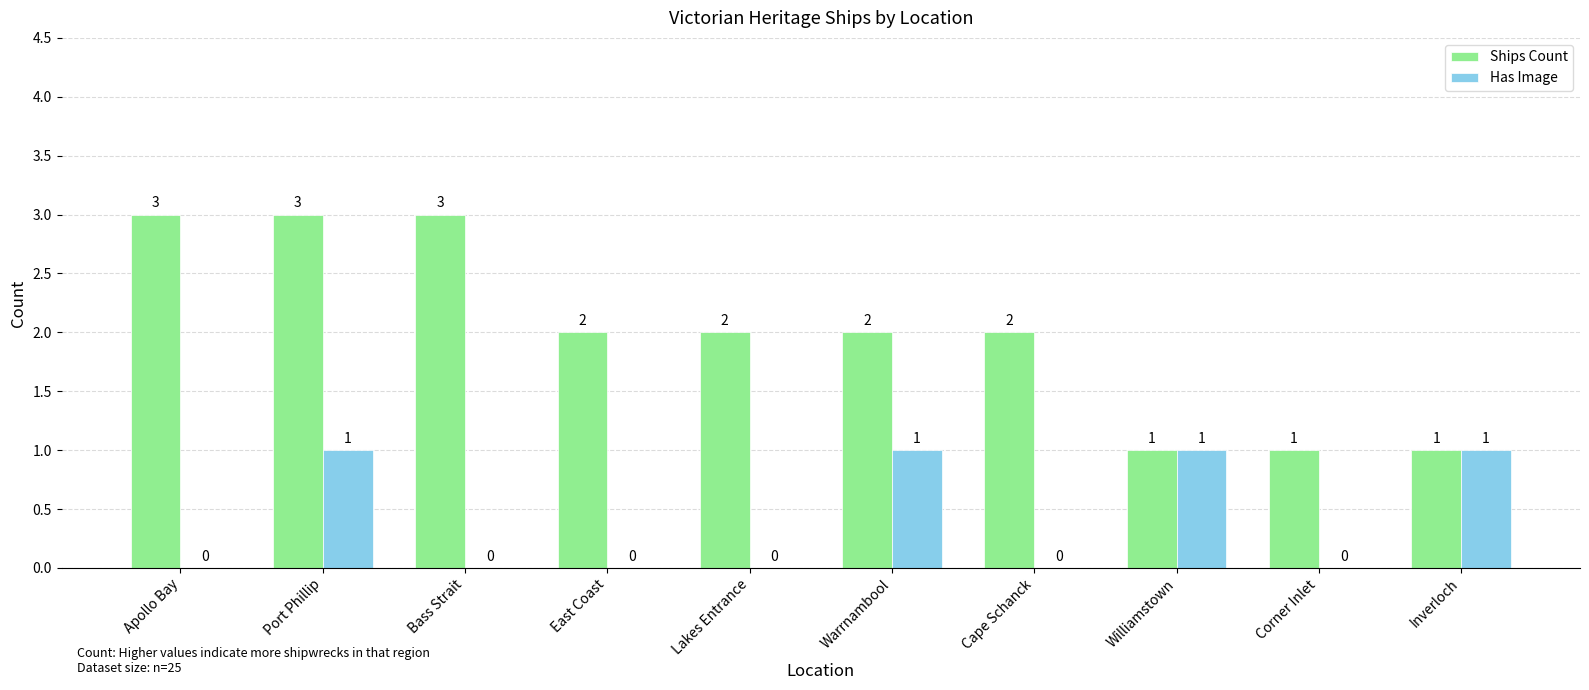

Does the chart contain stacked bars?

No